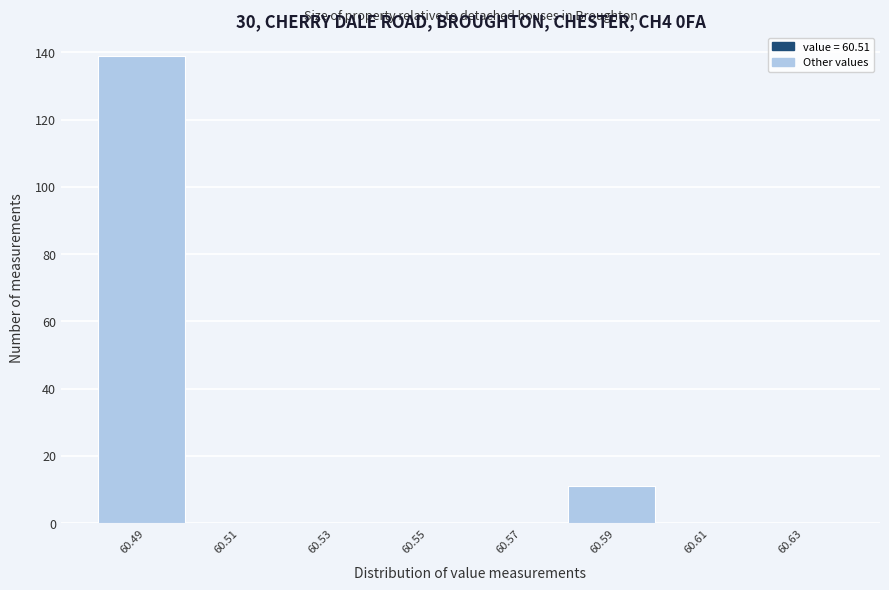

Reading left to right, extract all data points from this chart.

60.49=139	60.51=0	60.53=0	60.55=0	60.57=0	60.59=11	60.61=0	60.63=0